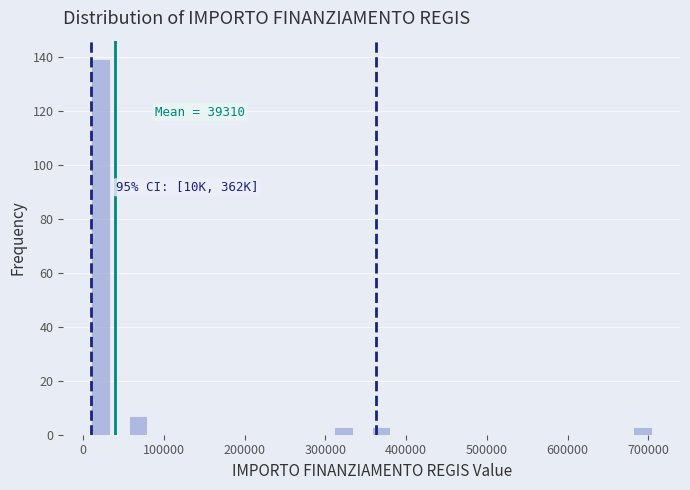

Around what value on the x-axis is the tallest bar? Give the approximate position of its centre, as read against the axis.

20000